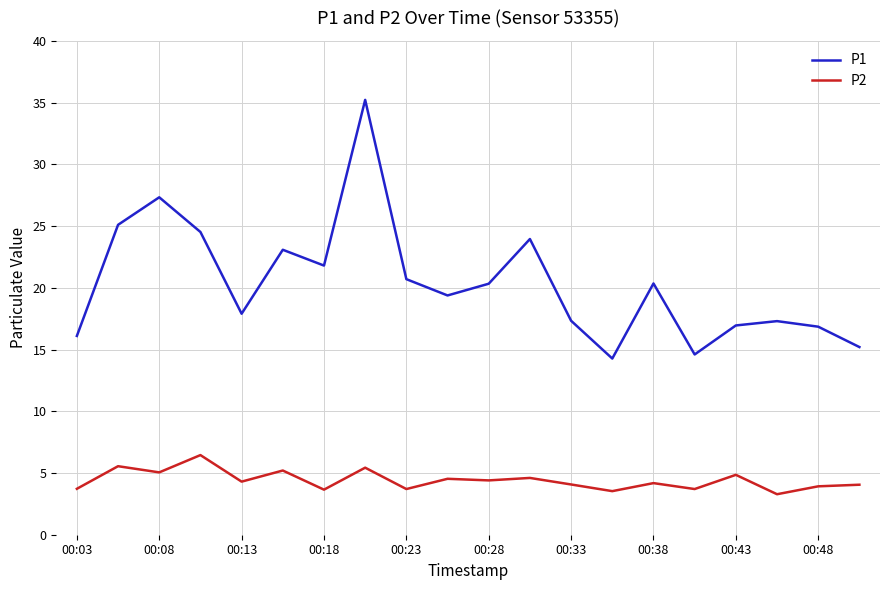

Which series has the widest spread of values?

P1